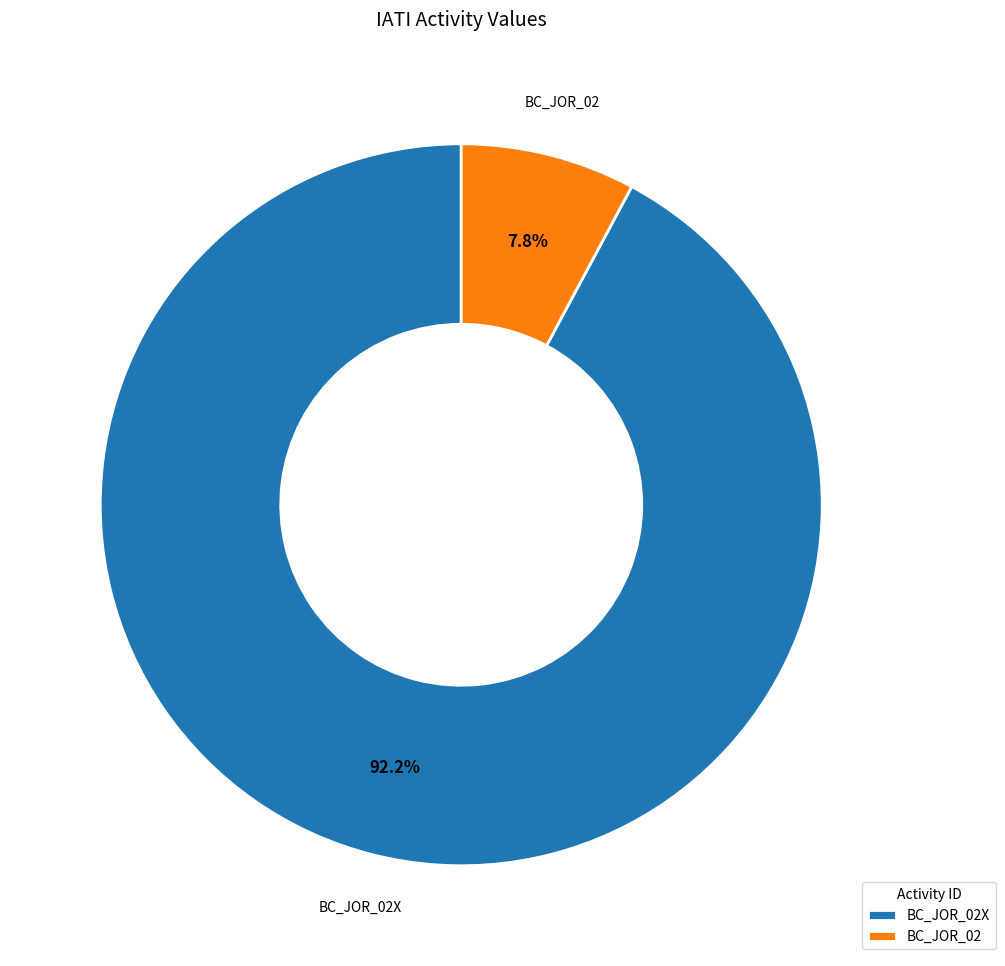

What is the largest slice in the pie chart?

BC_JOR_02X